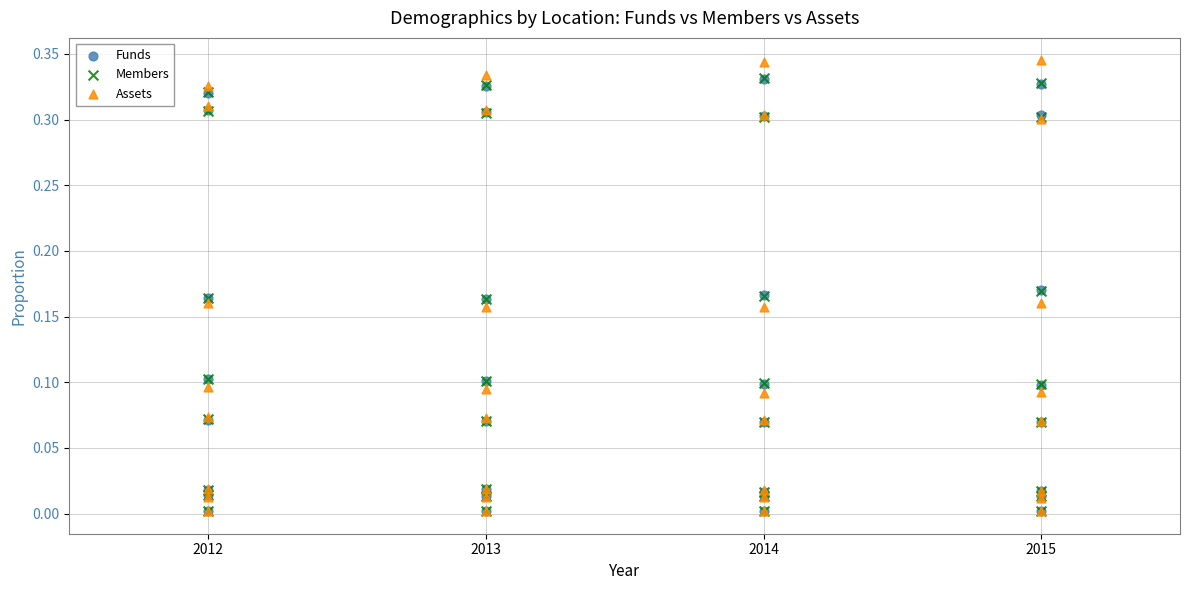

Which series has the widest spread of Y values?

Assets